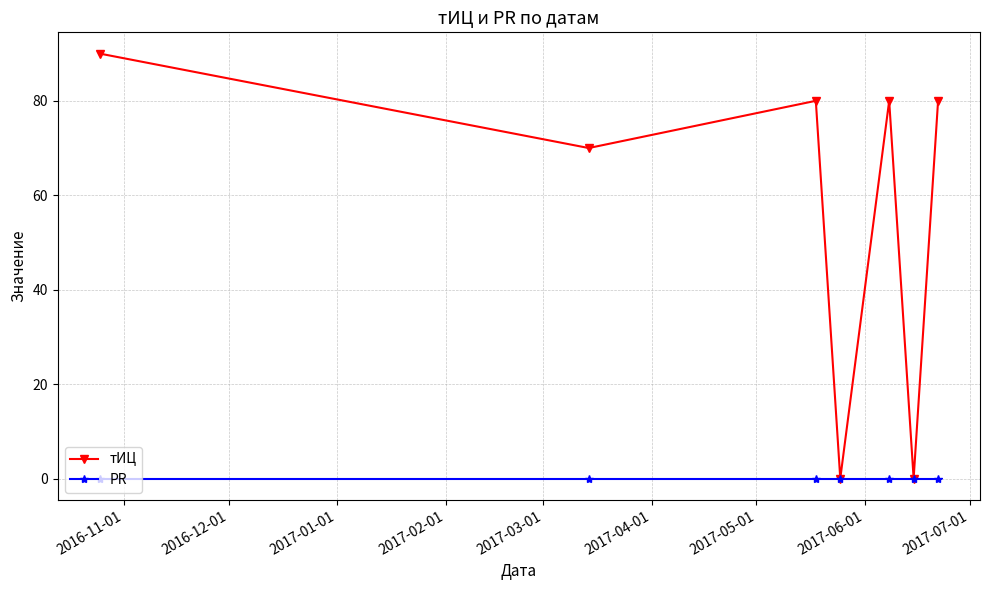

Which series has the widest spread of values?

тИЦ